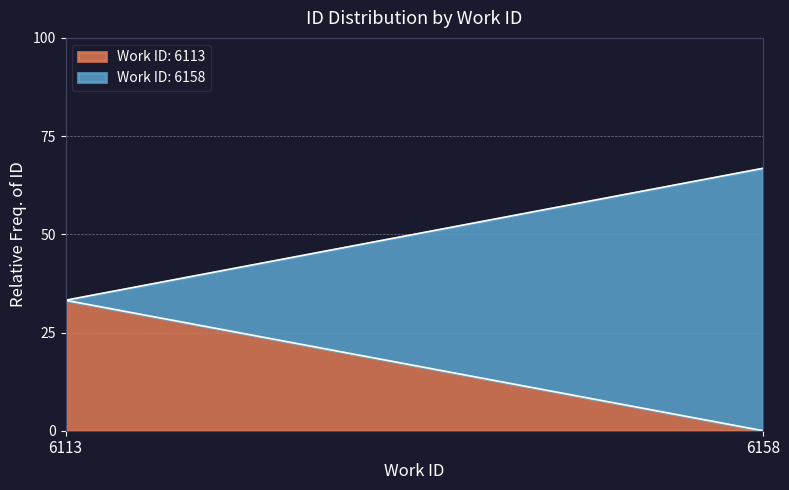

At which label is Work ID: 6113 closest to 16?

6158